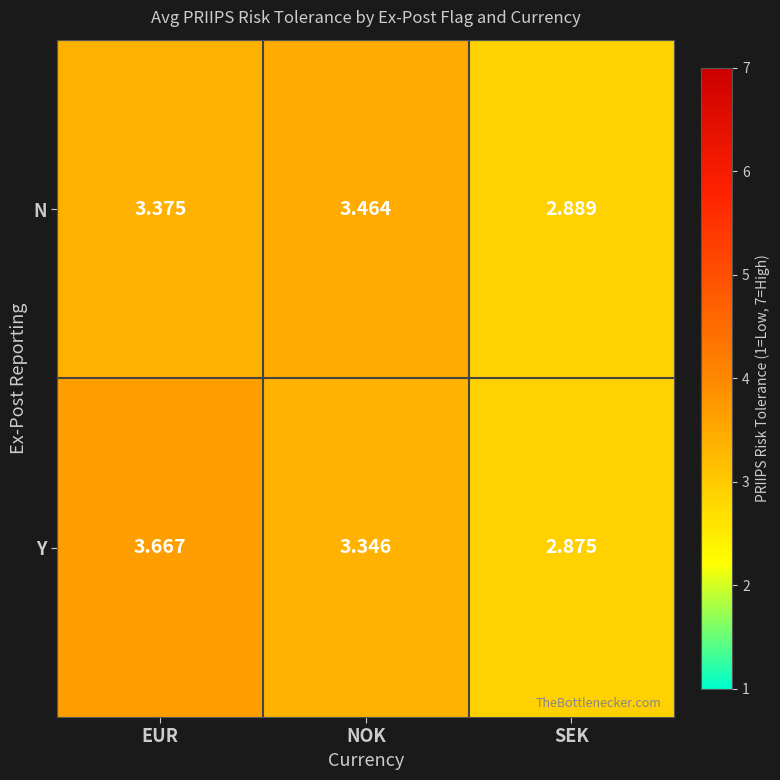

Rank the series by their maximum value, from highest to lowest.

Y, N